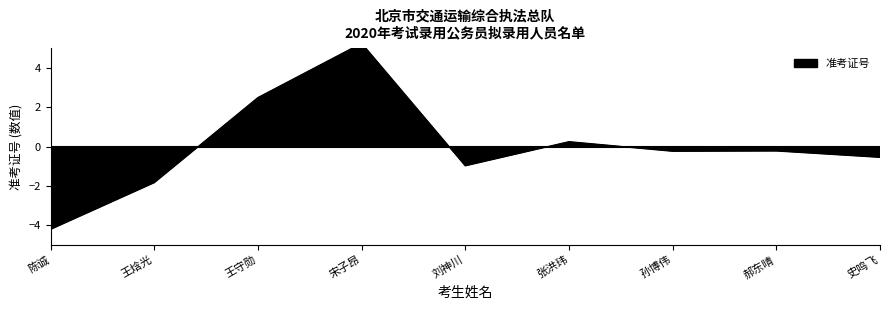

What is the difference between the maximum and minimum values?

9.5